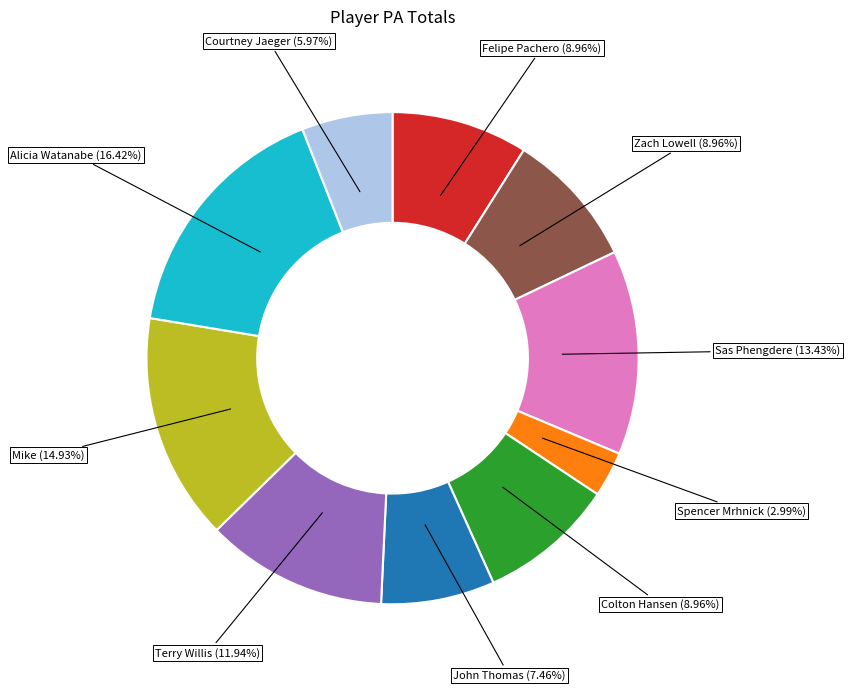

To the nearest percent, what portion does Felipe Pachero represent?

9%